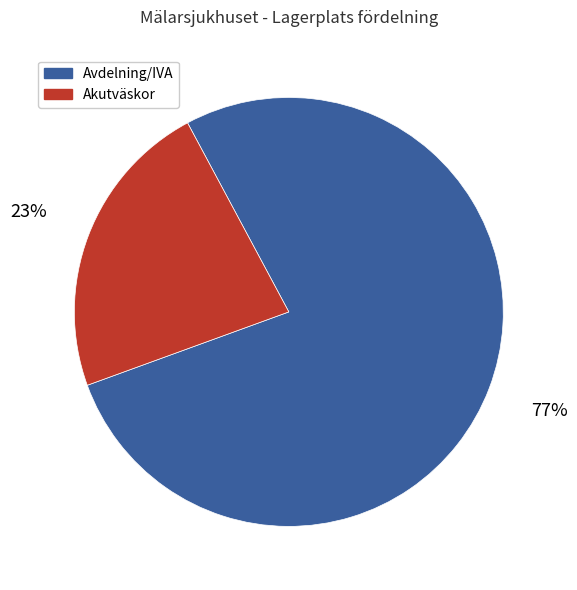

Rank the categories by value from lowest to highest.

Akutväskor, Avdelning/IVA